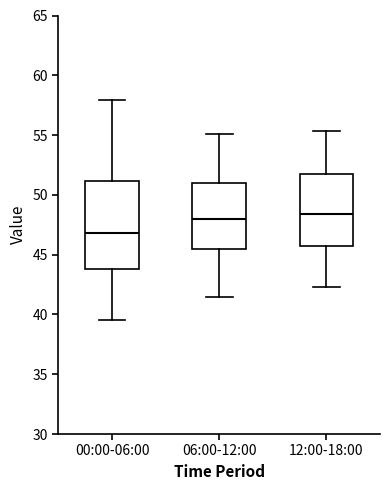

Comparing the boxes themselves (not the whiskers), which one is the tallest?

00:00-06:00